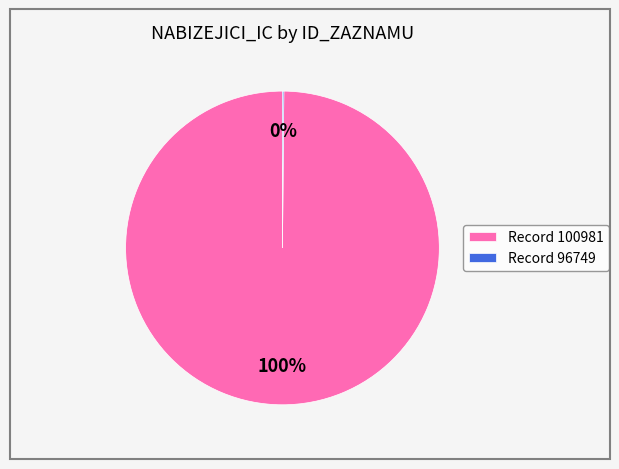

What is the largest slice in the pie chart?

Record 100981